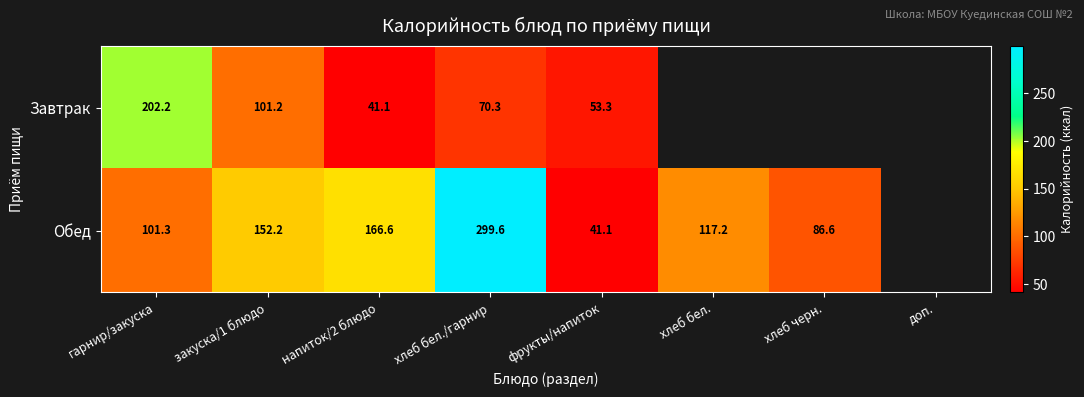

Is the value of Обед at фрукты/напиток greater than the value of Завтрак at доп.?

No